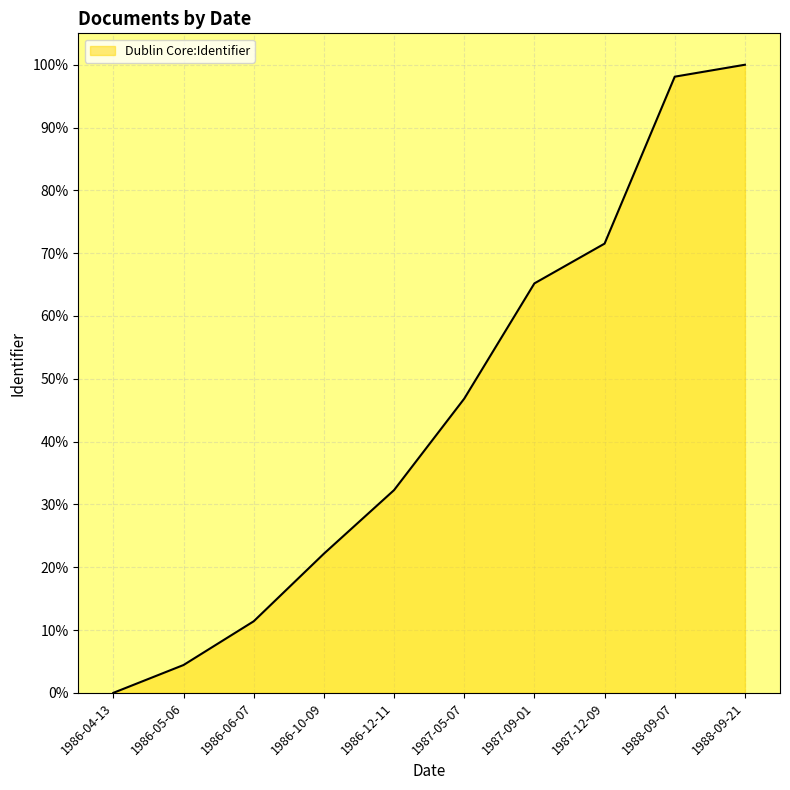

What is the difference between the values at 1986-06-07 and 1987-12-09?

60.1